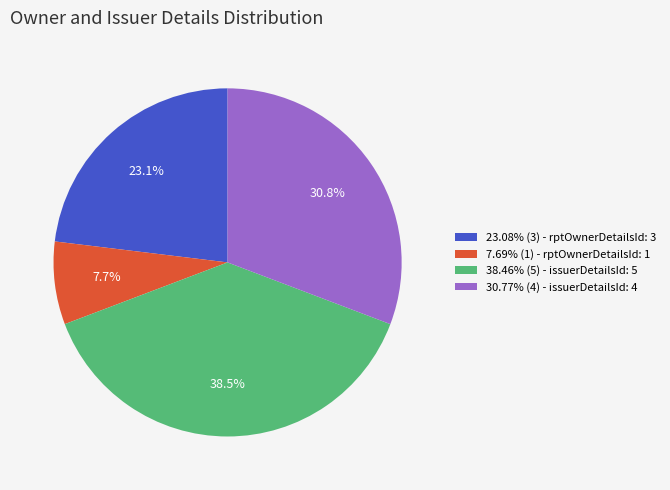

What is the ratio of the value at 30.77% (4) - issuerDetailsId: 4 to the value at 7.69% (1) - rptOwnerDetailsId: 1?

4.0